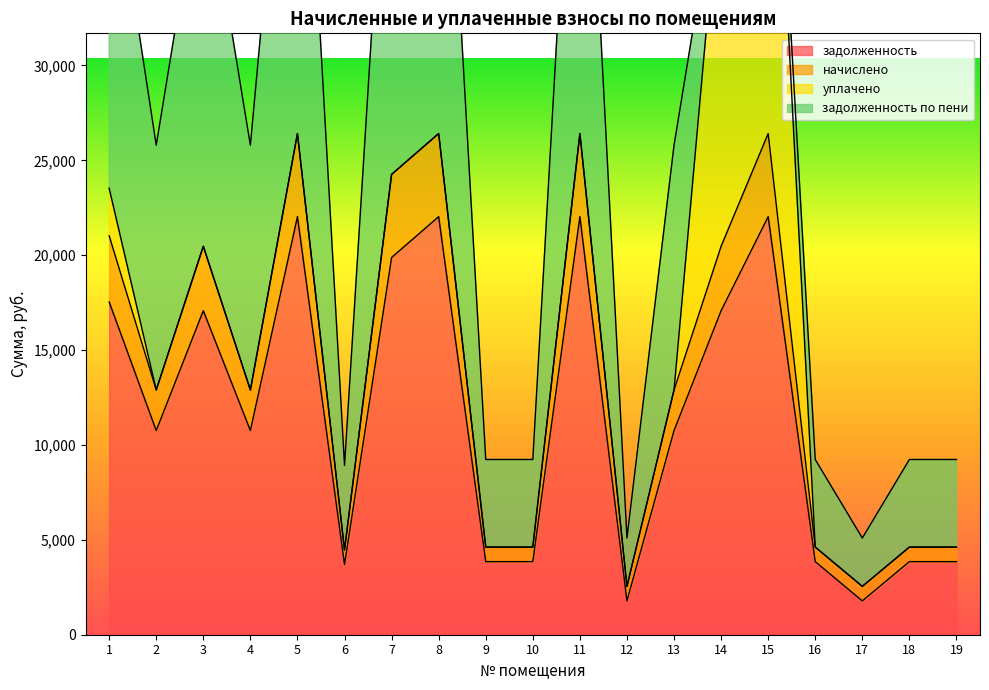

True or false: задолженность and начислено cross at least once.

False